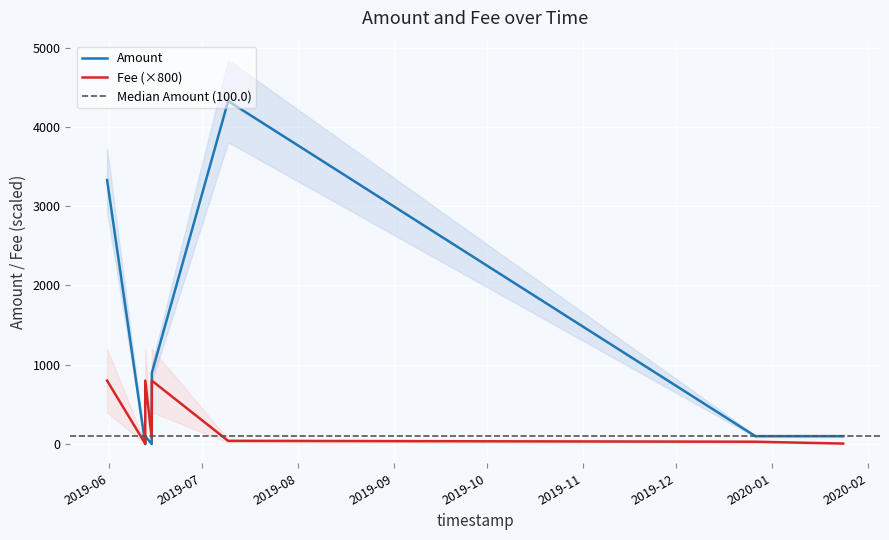

Rank the series by their maximum value, from highest to lowest.

Amount, Fee